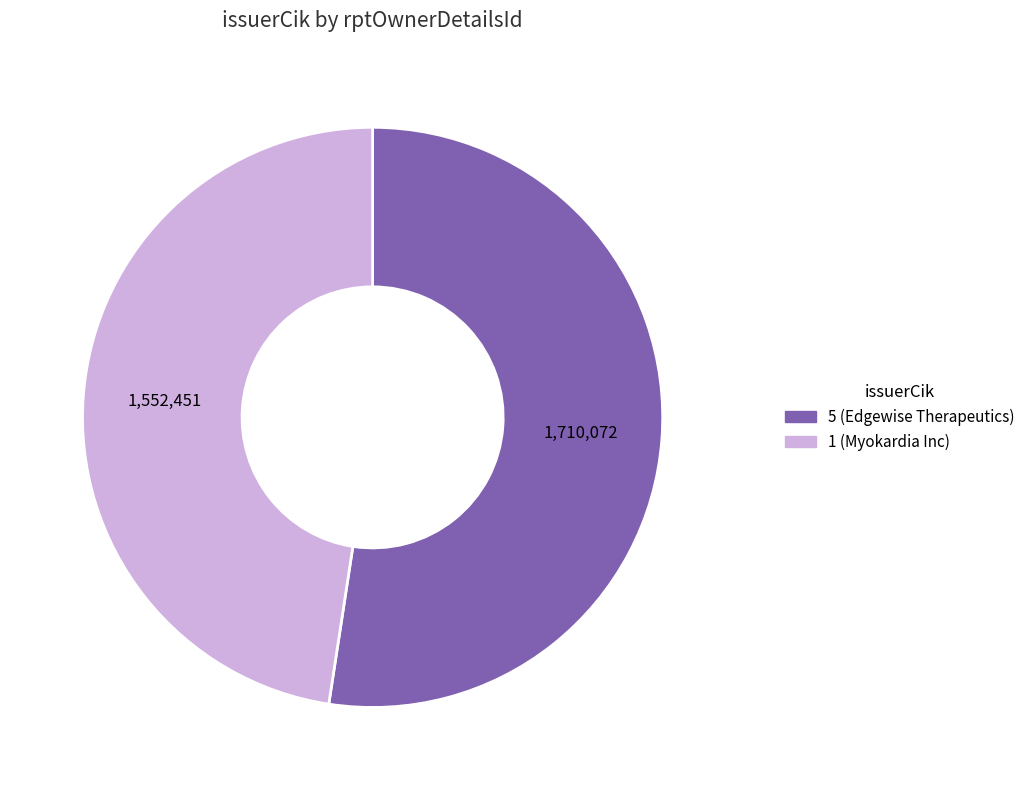

Is it true that 1 (Myokardia Inc) is 54% of the pie?

False